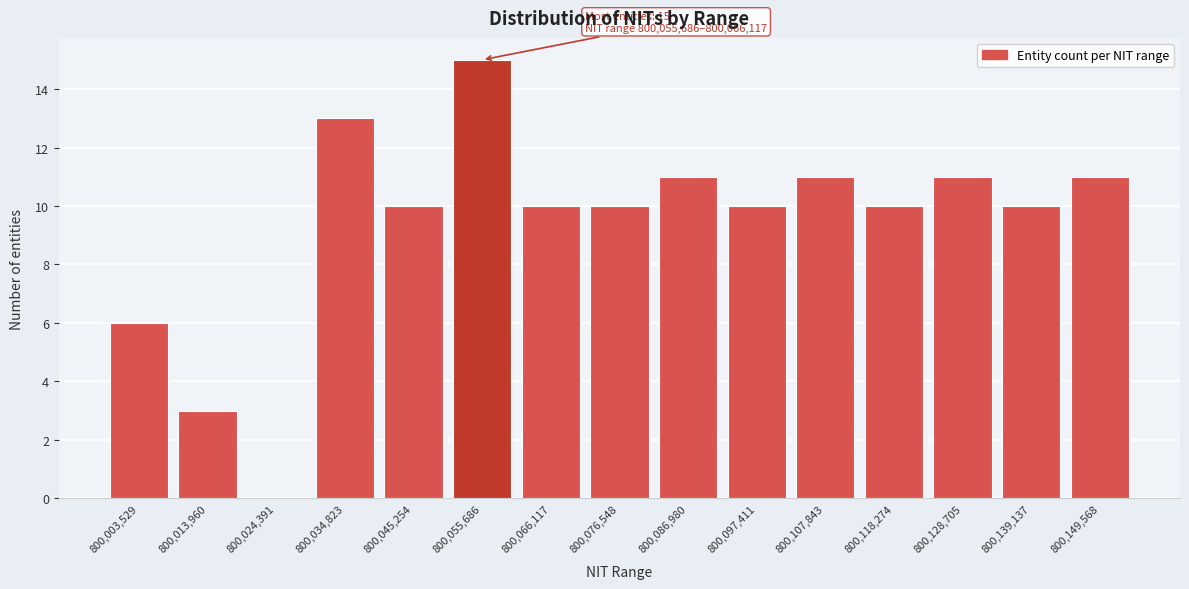

Reading left to right, transcribe all the data shown in this chart.

800,003,529=6	800,013,960=3	800,024,391=0	800,034,823=13	800,045,254=10	800,055,686=15	800,066,117=10	800,076,548=10	800,086,980=11	800,097,411=10	800,107,843=11	800,118,274=10	800,128,705=11	800,139,137=10	800,149,568=11